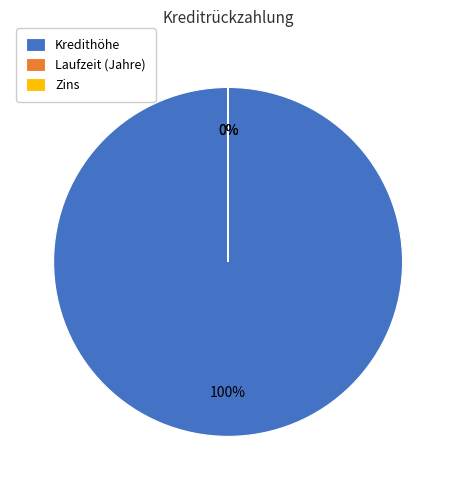

True or false: Kredithöhe accounts for 92% of the total.

False